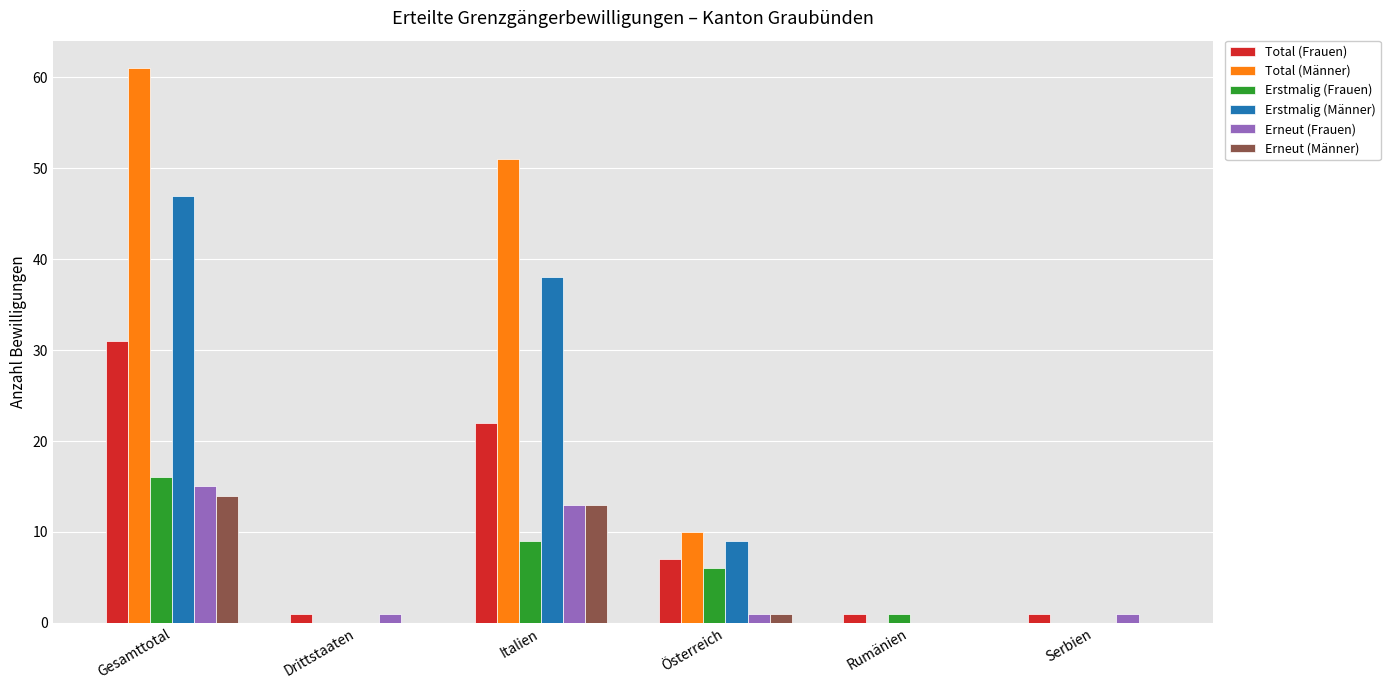

What is the sum of all Total (Frauen) values?

63